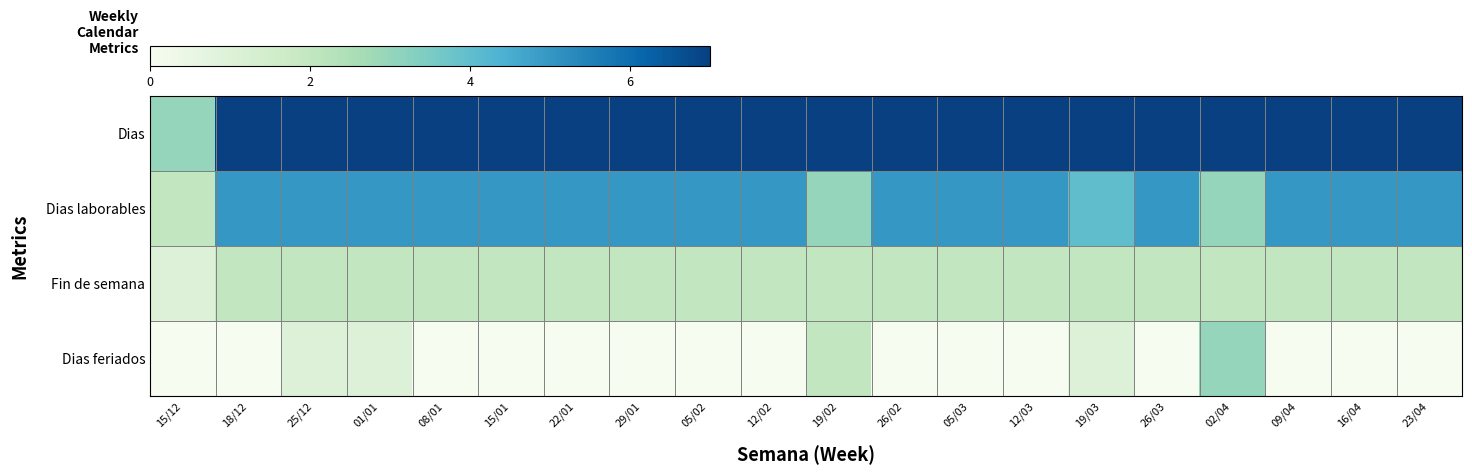

Rank the series by their average value, from highest to lowest.

Dias, Dias laborables, Fin de semana, Dias feriados